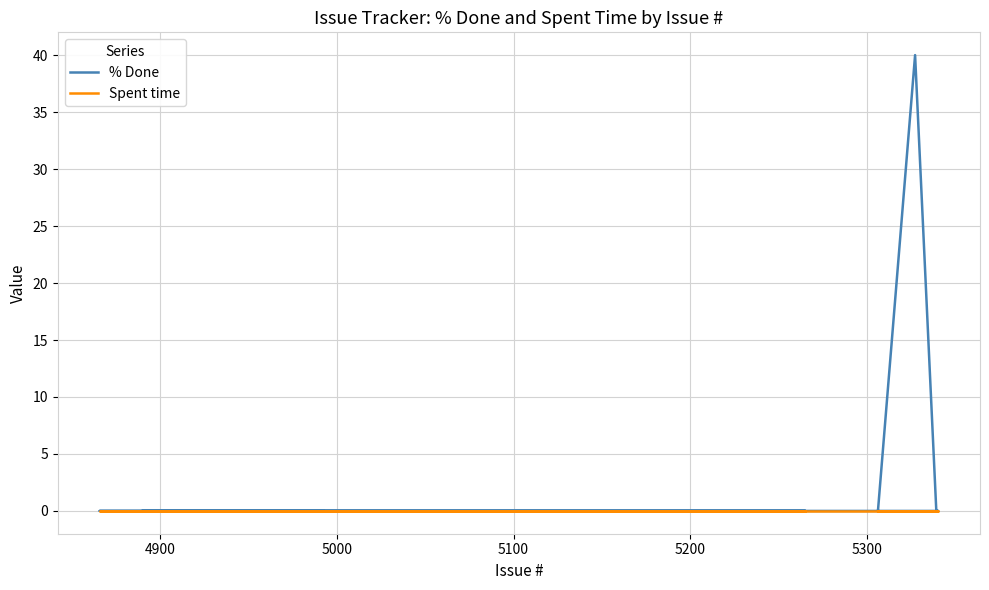

At how many categories does at least one series exceed 7?

1